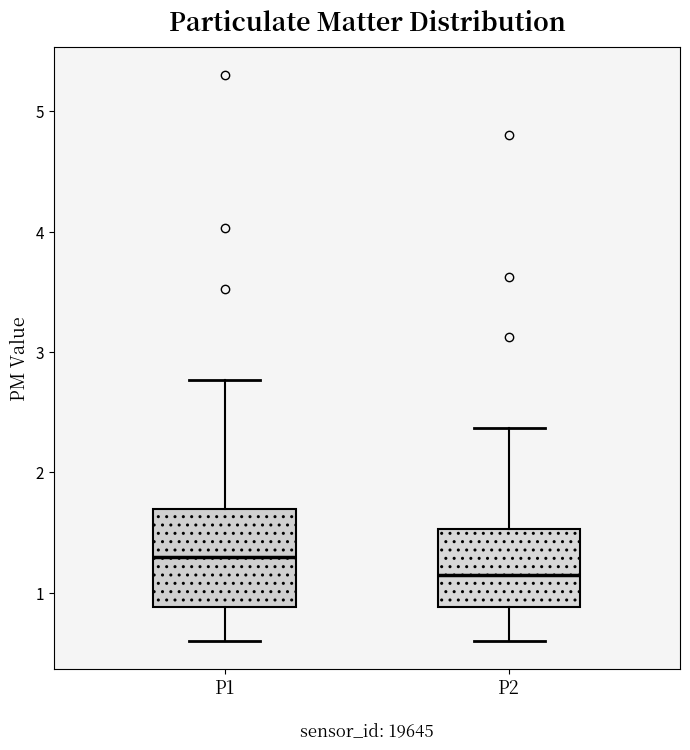

Where is the upper edge of the box for P1 on the y-axis? The values are not printed on the chart, so give them approximately, as read against the axis.

1.7